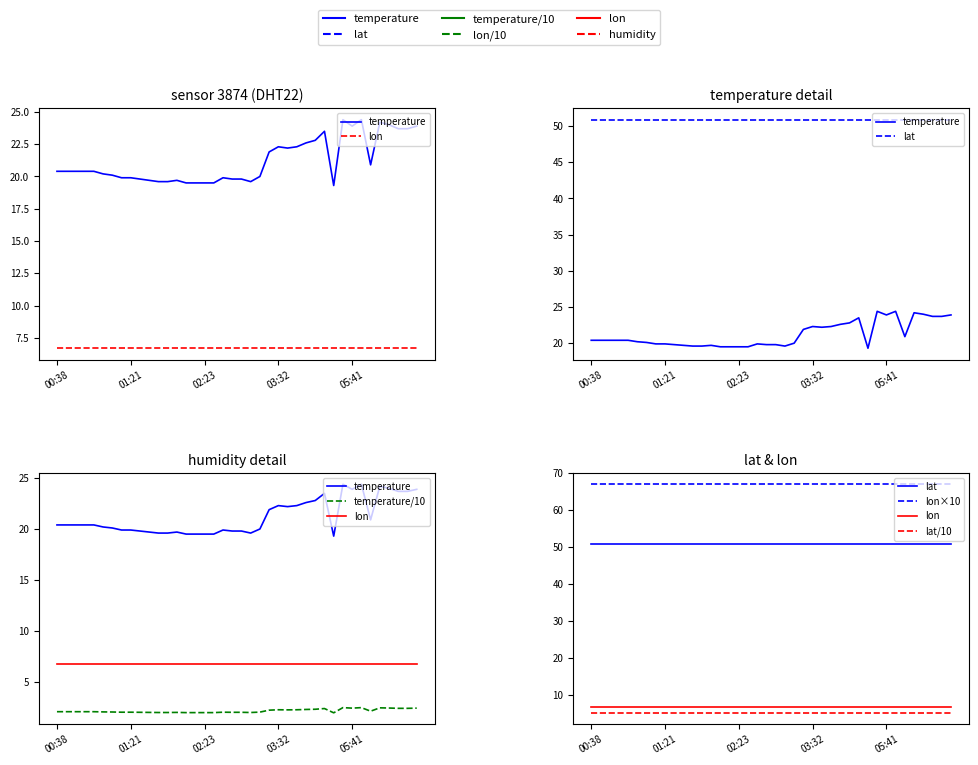

The value of lon×10 at 5 is 120.1. True or false?

False